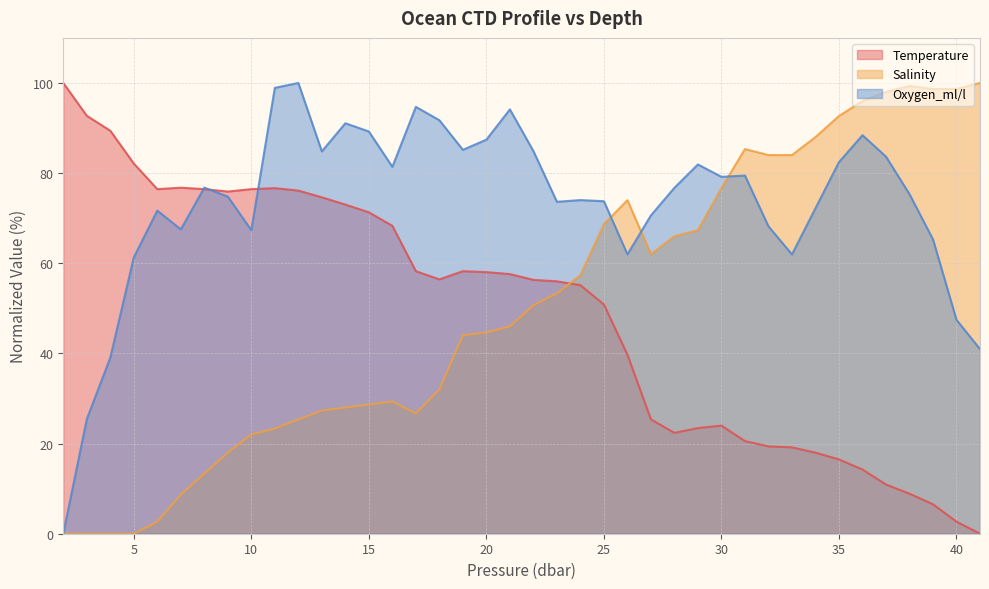

Where is Oxygen_ml/l nearest to the value 50?

40